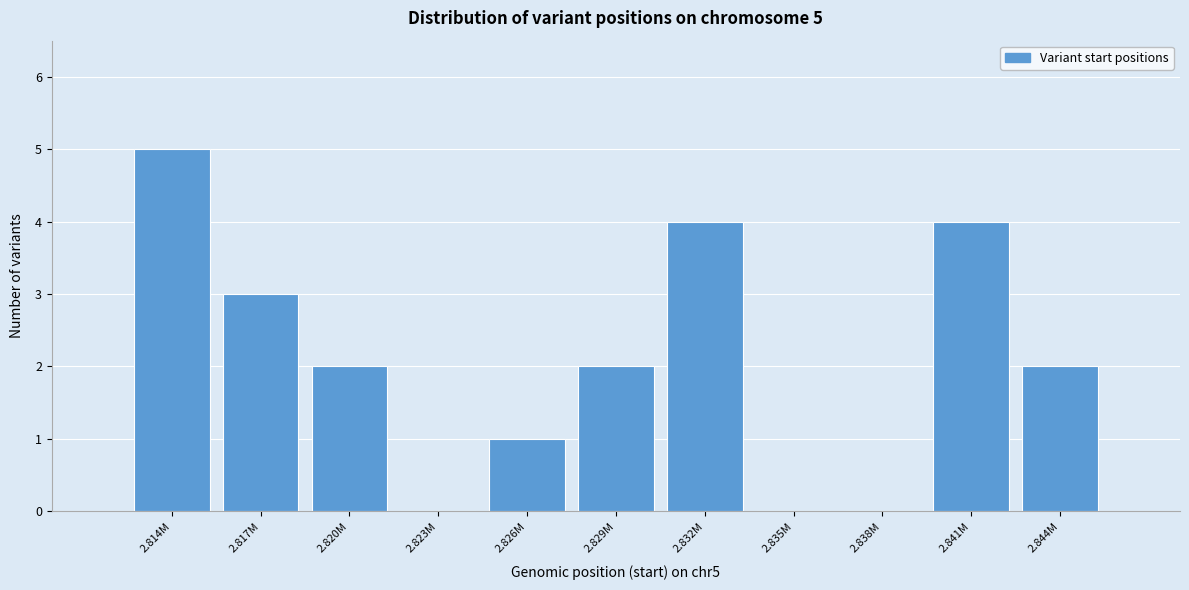

Reading right to left, what are all the values shown in this chart?

2.844M=2	2.841M=4	2.838M=0	2.835M=0	2.832M=4	2.829M=2	2.826M=1	2.823M=0	2.820M=2	2.817M=3	2.814M=5